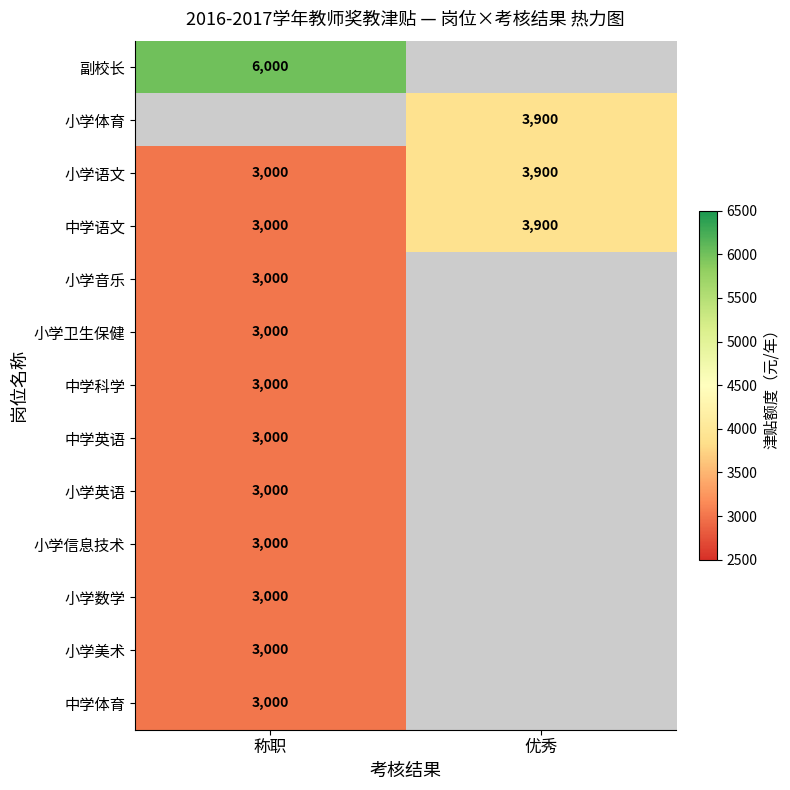

Count the number of data series in this chart.

13